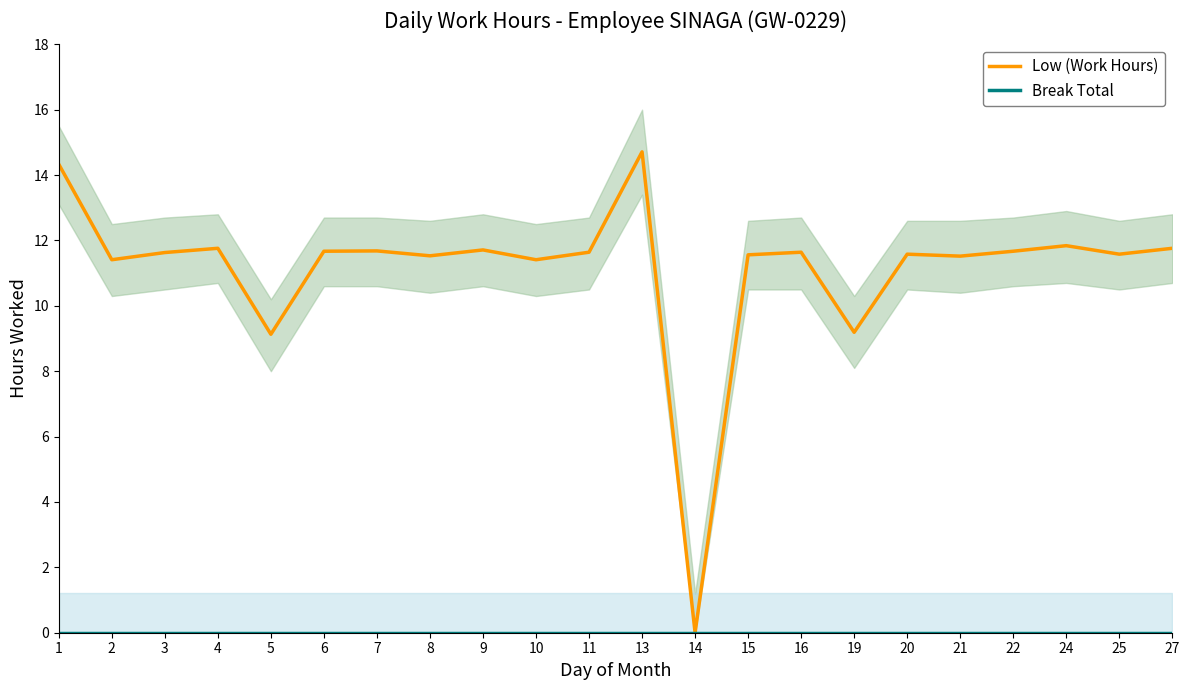

At 3, list the series in order from smallest to largest.

Break Total, Low (Work Hours)